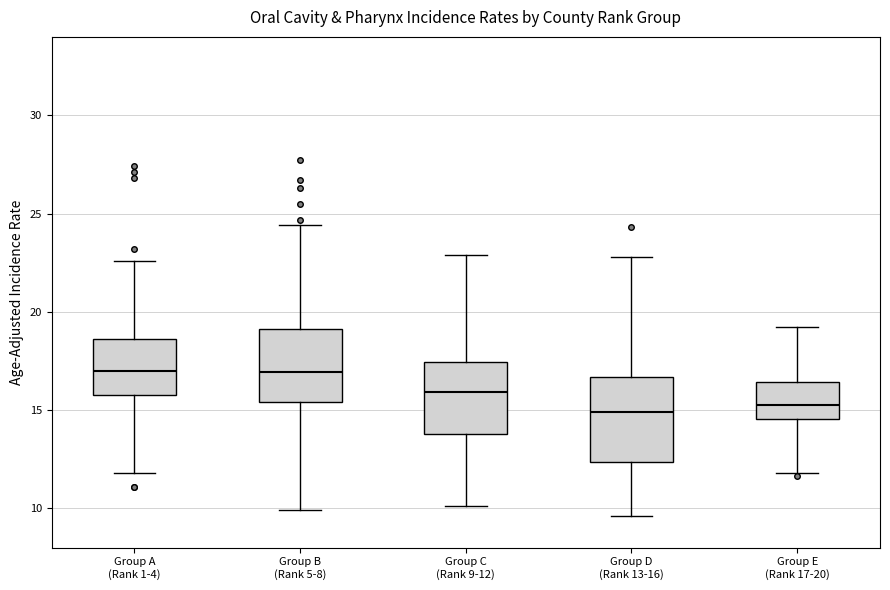

Reading left to right, transcribe this box plot: for each box, give where its median line is, the range the box spans, and where its two whiskers end, as read against the y-axis. The values are not printed on the chart, so give them approximately, as read against the axis.

Group A (Rank 1-4): median 17.0, box 16.0 to 18.5, whiskers 12.0 to 22.5
Group B (Rank 5-8): median 17.0, box 15.5 to 19.0, whiskers 10.0 to 24.5
Group C (Rank 9-12): median 16.0, box 14.0 to 17.5, whiskers 10.0 to 23.0
Group D (Rank 13-16): median 15.0, box 12.5 to 16.5, whiskers 9.5 to 23.0
Group E (Rank 17-20): median 15.5, box 14.5 to 16.5, whiskers 12.0 to 19.0